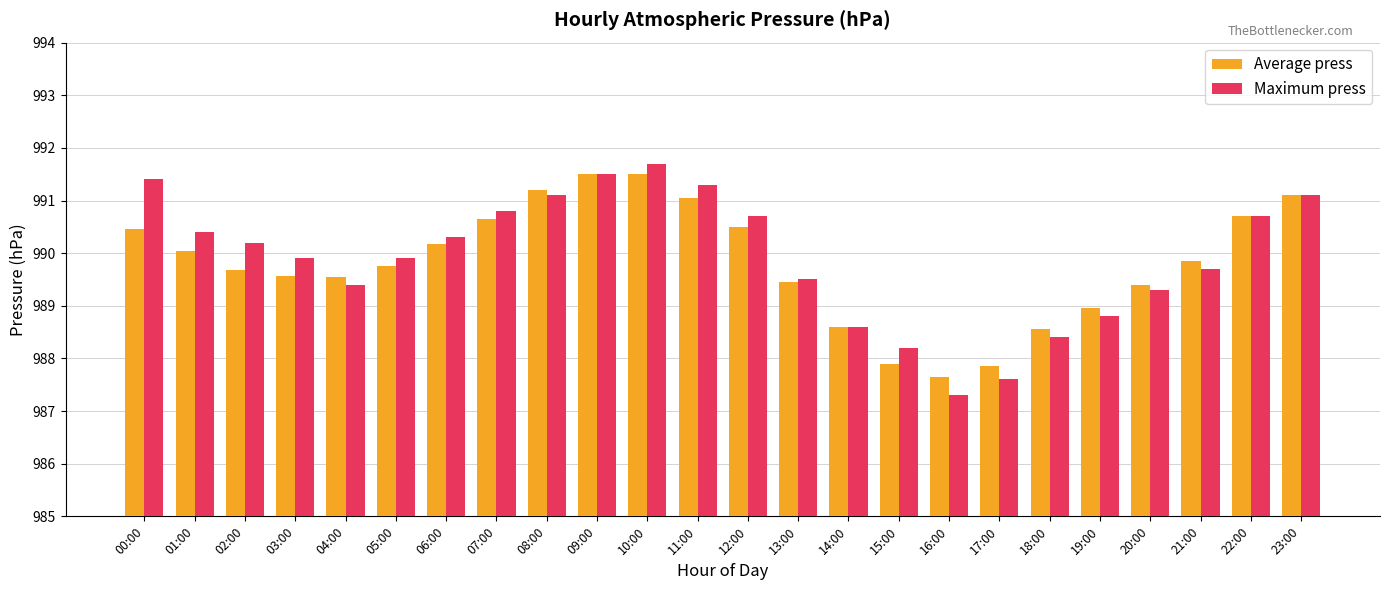

At which label does Average press reach its minimum?

16:00